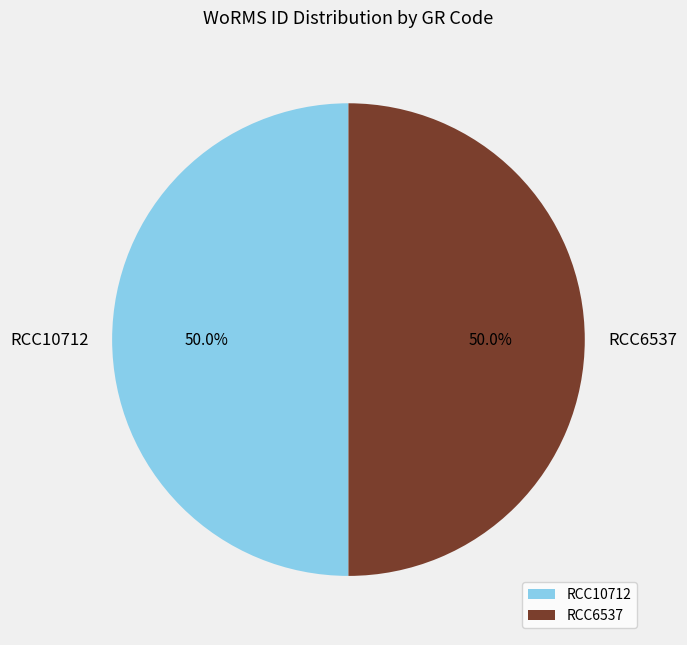

The RCC6537 slice represents 39% of the pie. True or false?

False